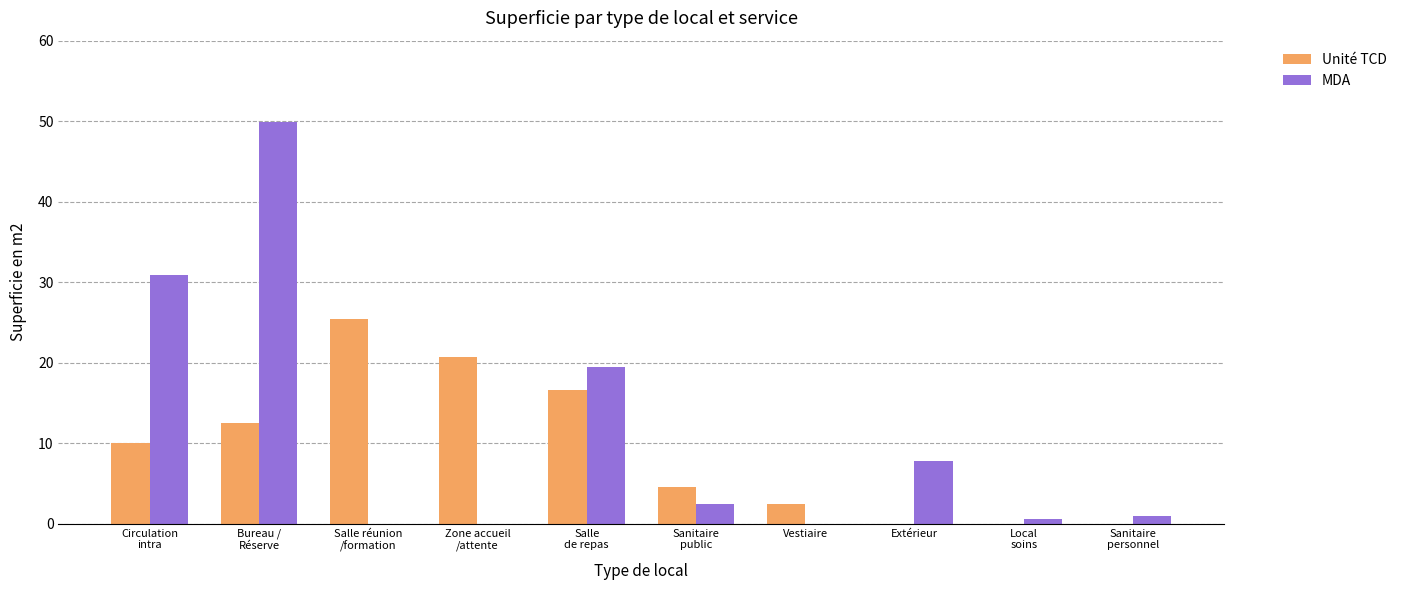

What is the maximum value shown in the chart?

49.8